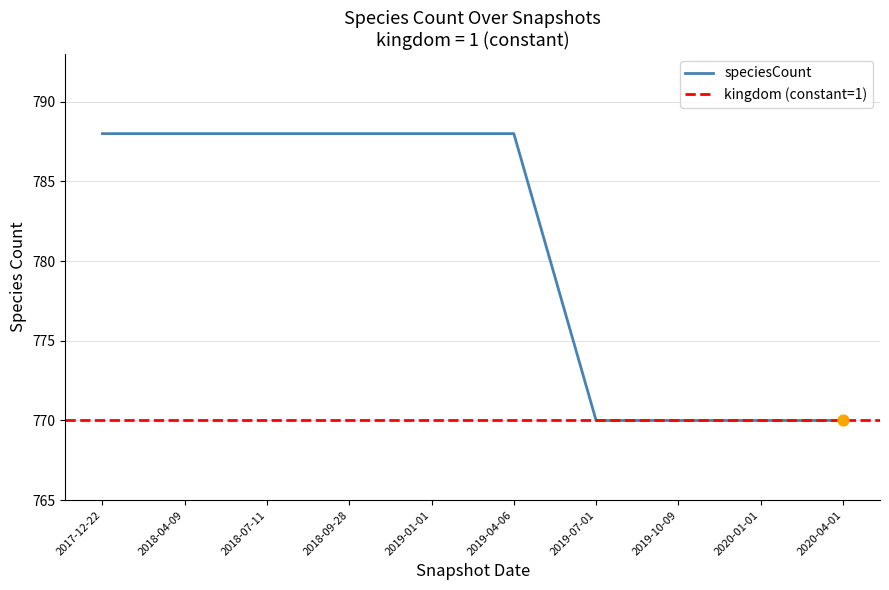

What is the ratio of the value at 2018-09-28 to the value at 2019-10-09?

1.0